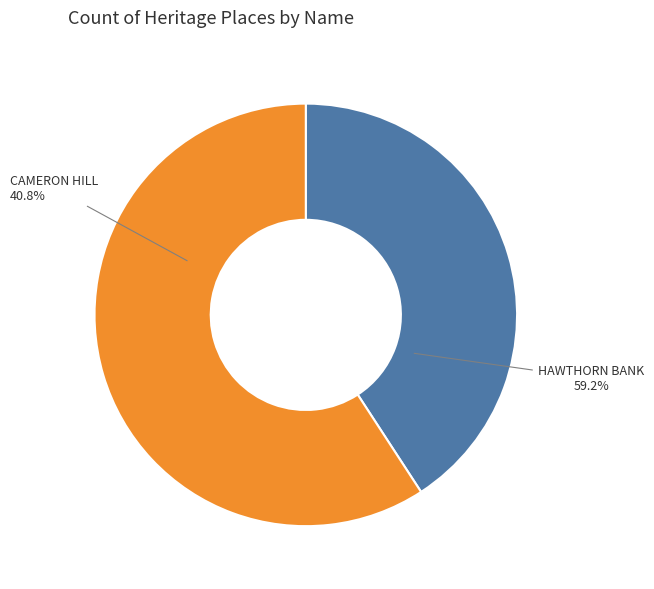

What percentage is NOT represented by CAMERON HILL?

59.2%